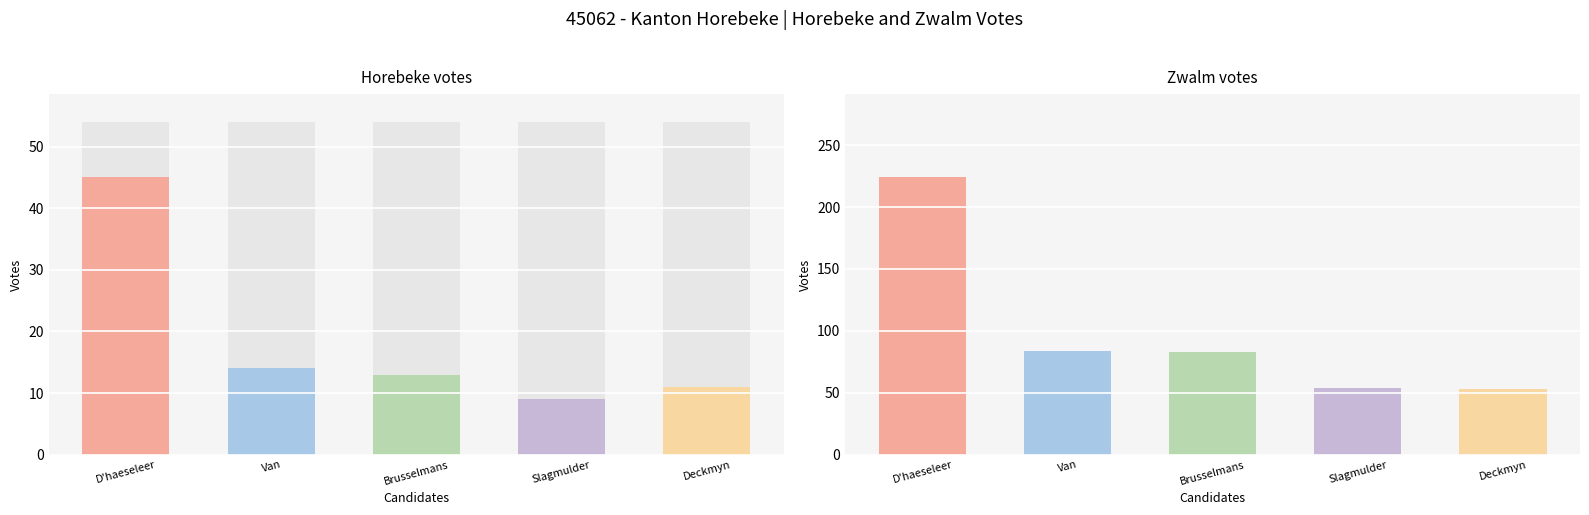

What is the label of the 5th bar from the left?

Deckmyn Johan